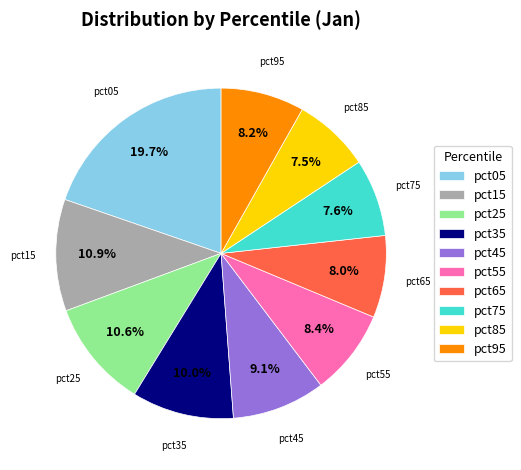

Does pct85 account for over 50% of the chart?

No